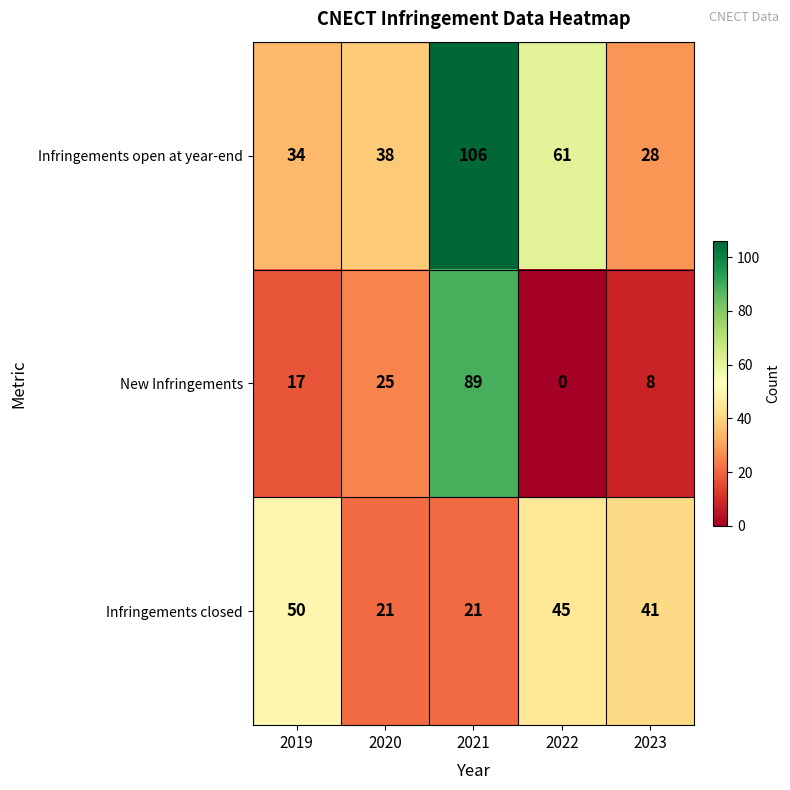

List the series in order of their overall mean, lowest first.

New Infringements, Infringements closed, Infringements open at year-end